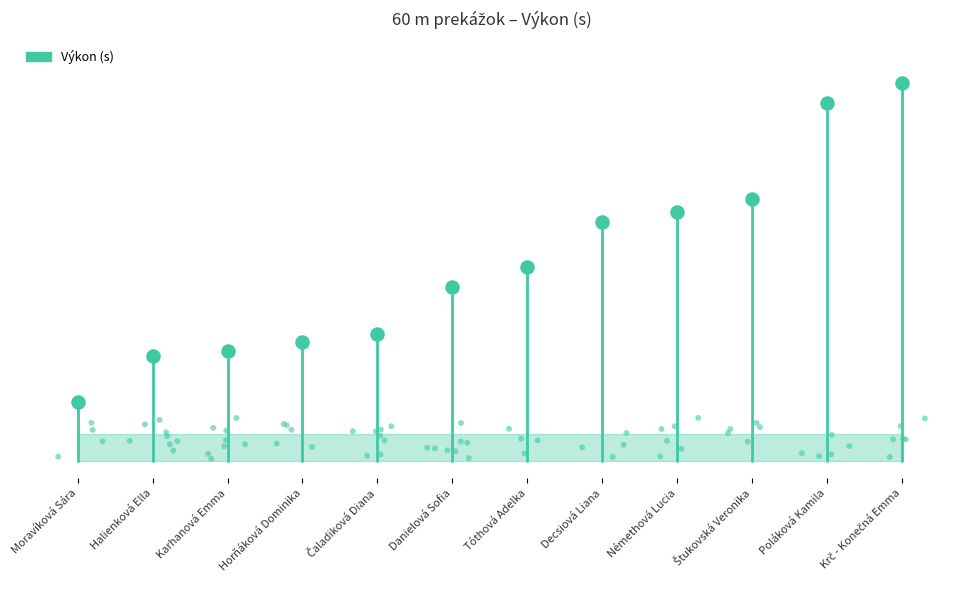

What is the ratio of the value at Štukovská Veronika to the value at Čaladiková Diana?

2.1